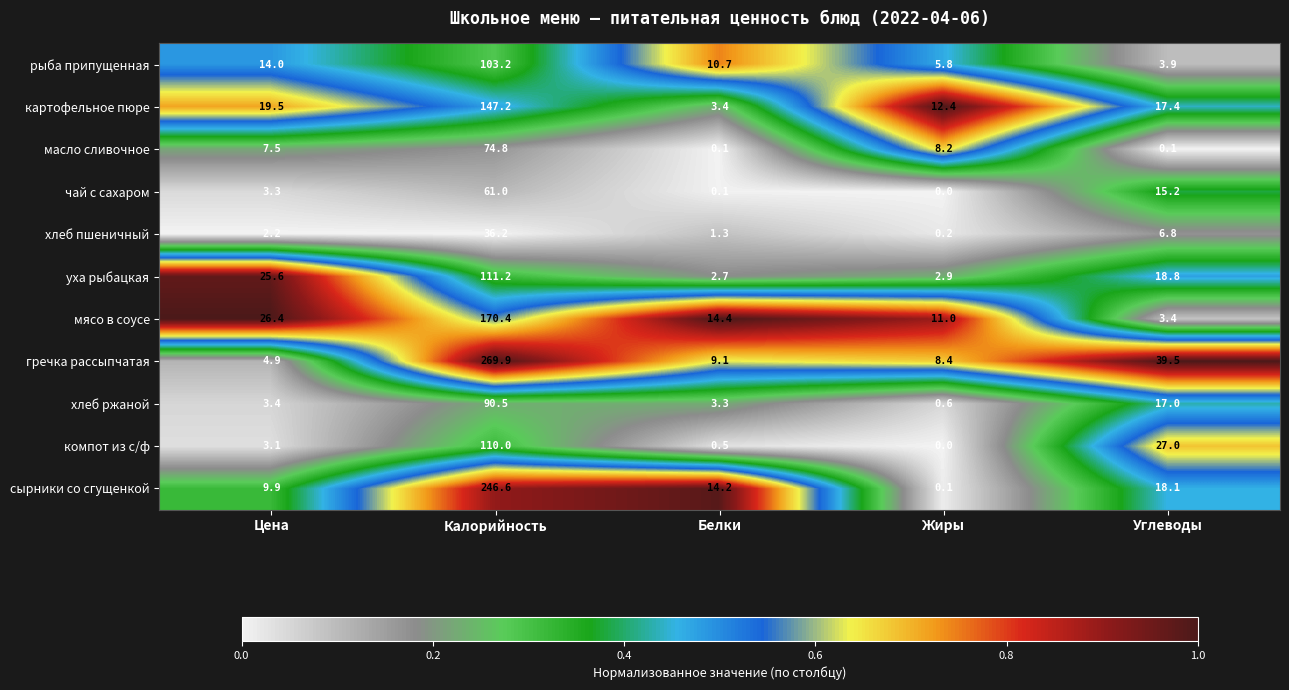

How many distinct data groups are displayed?

11